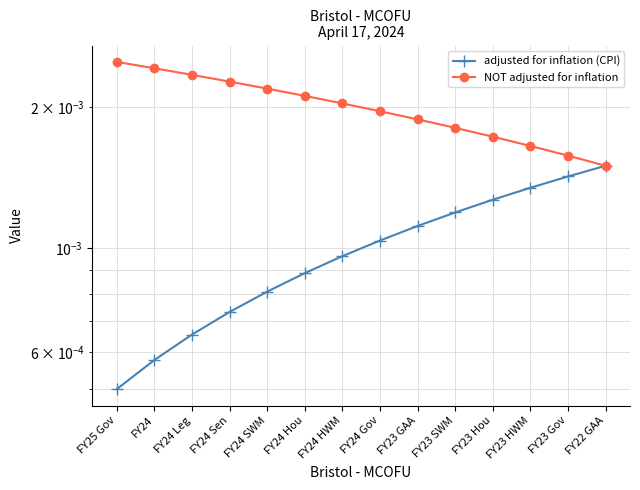

How many data points does each series have?

14